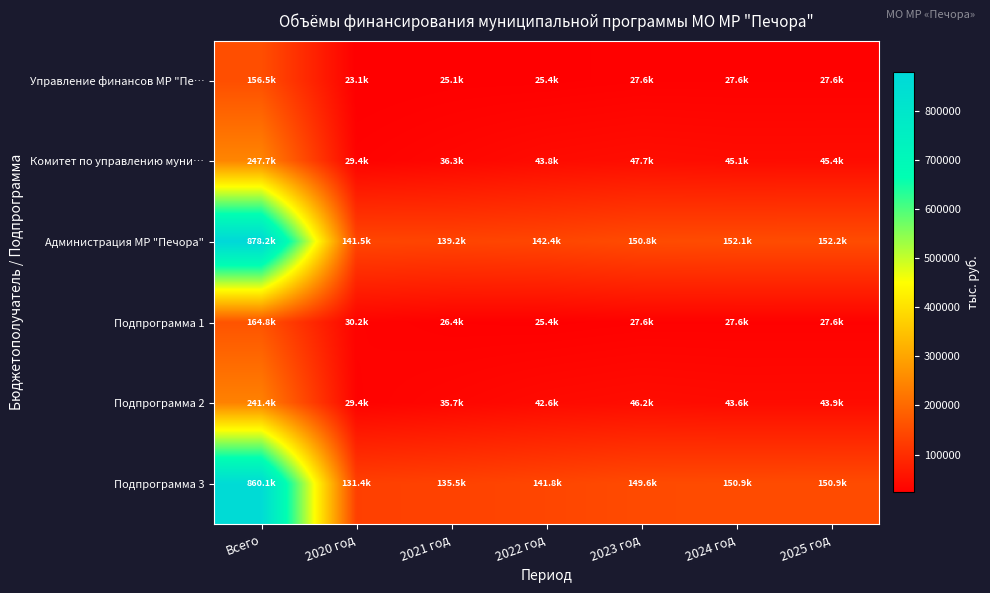

Which series has the largest range (max minus min)?

Администрация МР "Печора"